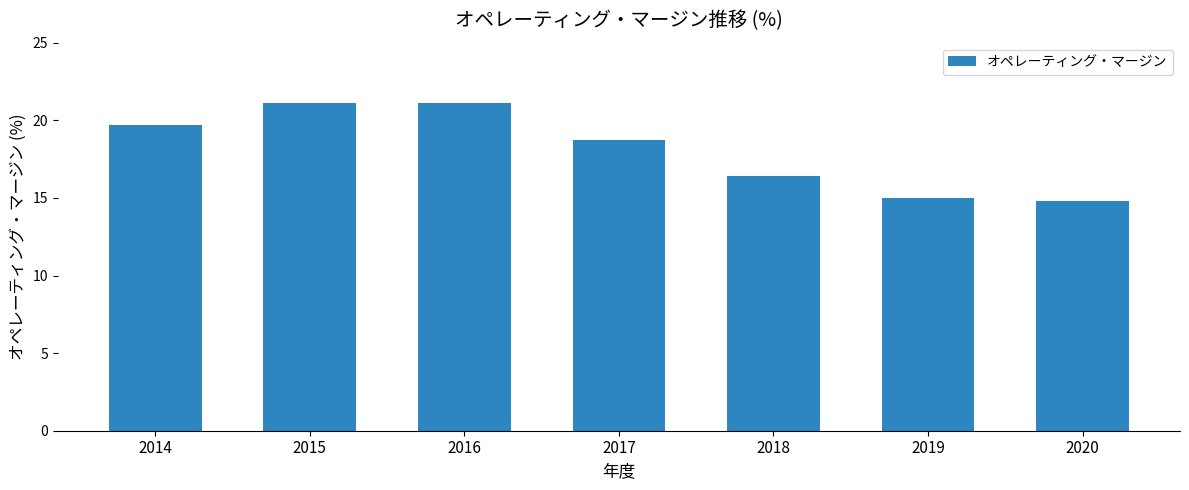

The value at 2019 is 22.0. True or false?

False